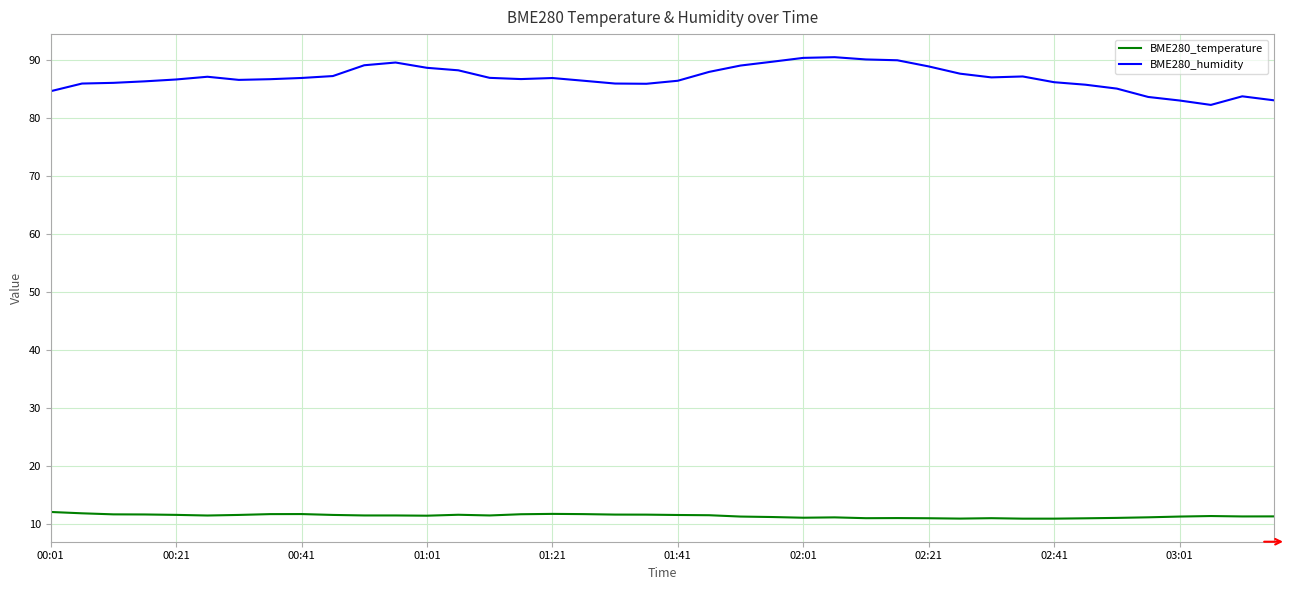

What is the minimum value shown in the chart?

10.9